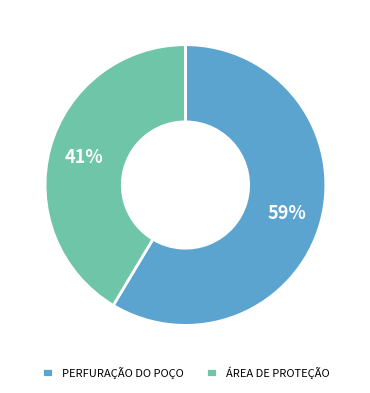

To the nearest percent, what is the average slice percentage?

50%